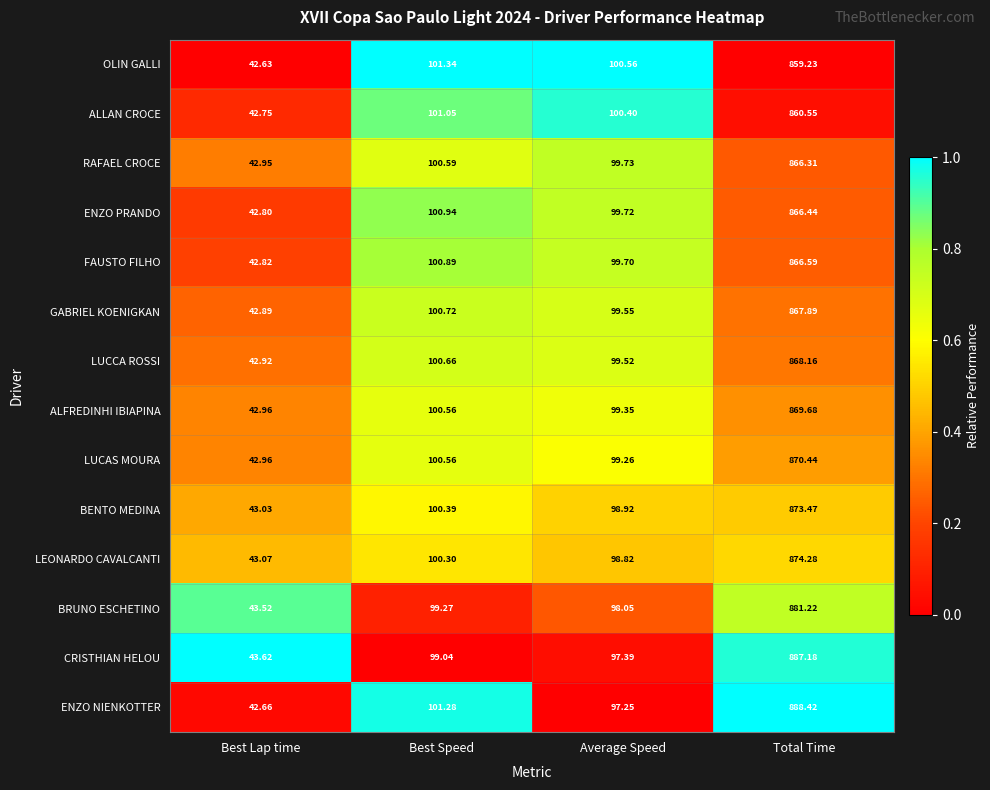

What is the difference between the highest and lowest values at Best Lap time?

1.0